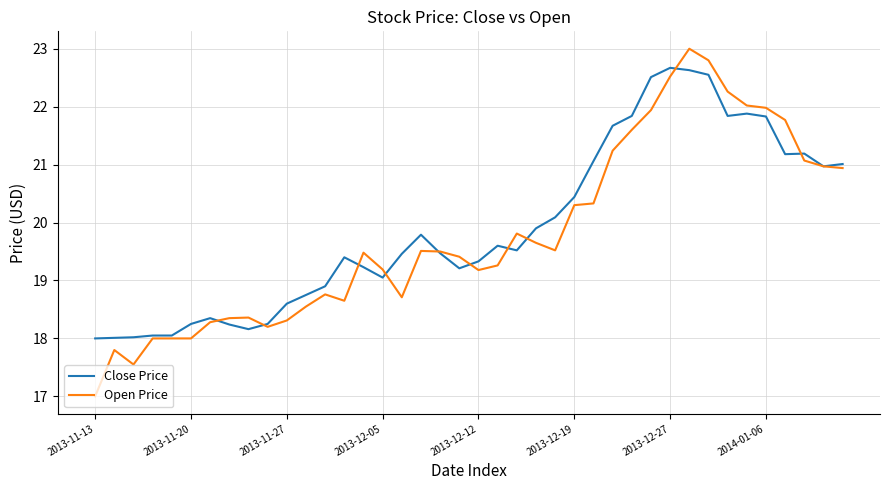

List the series in order of their peak value, lowest first.

Close Price, Open Price